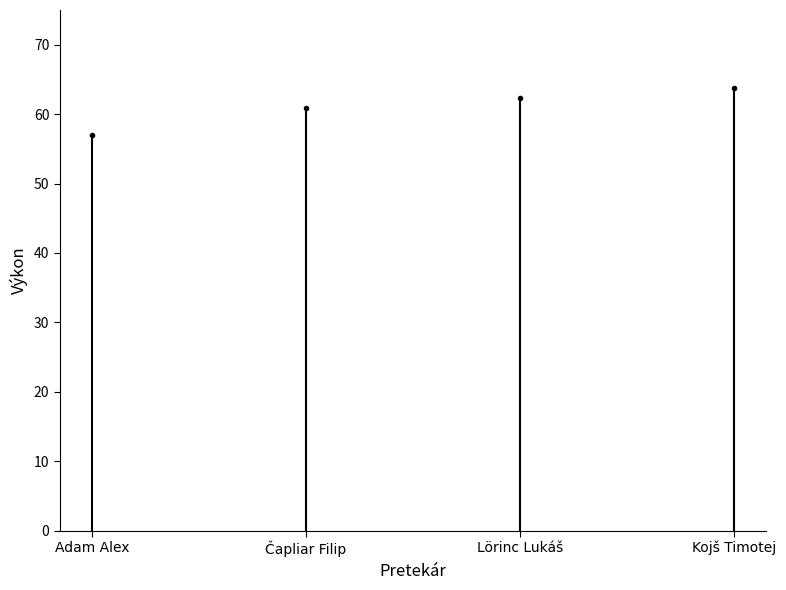

Where is the data nearest to the value 28?

Adam Alex